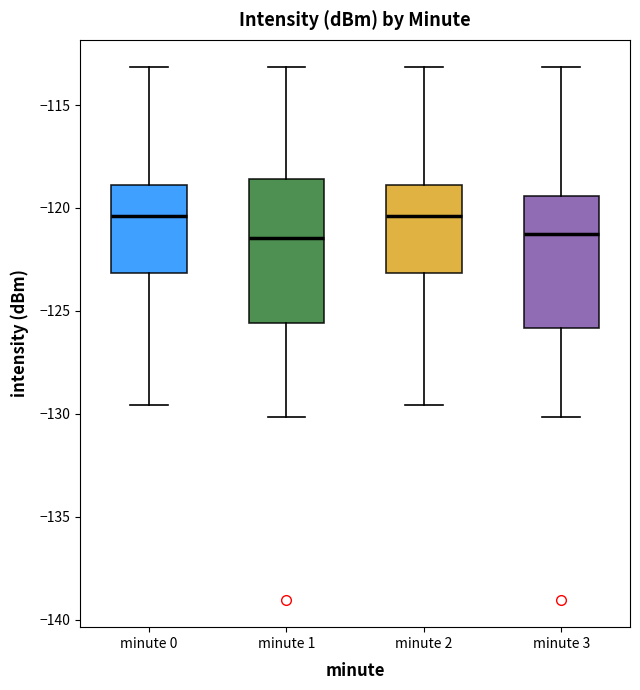

Where does the upper whisker of the box for minute 0 end on the y-axis? The values are not printed on the chart, so give them approximately, as read against the axis.

-113.0